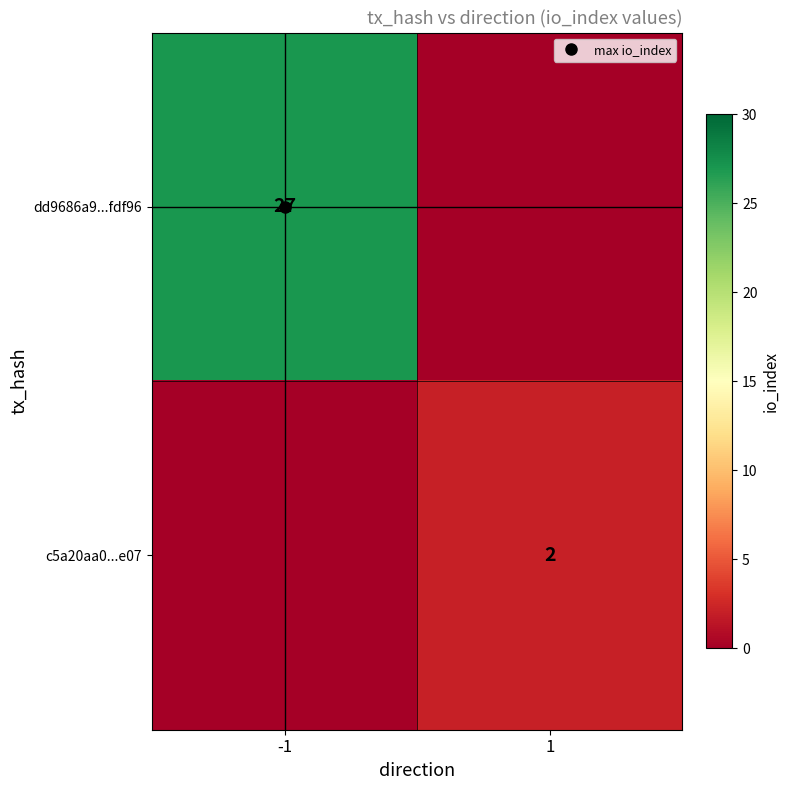

Is it true that dd9686a9...fdf96 equals 15 at 1?

False